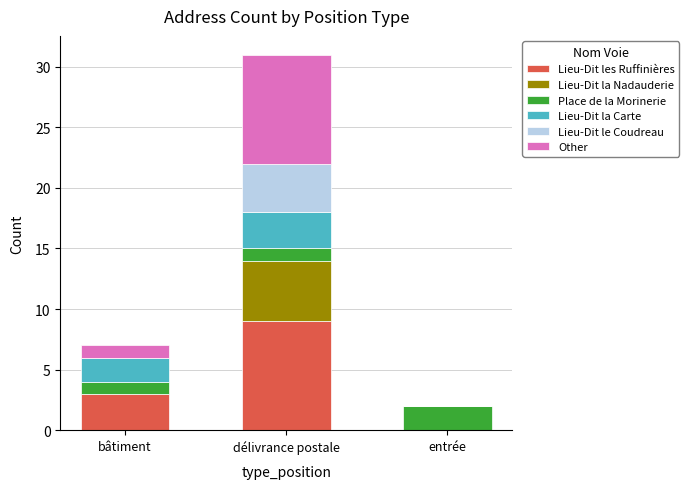

At which category is the sum across all series the highest?

délivrance postale